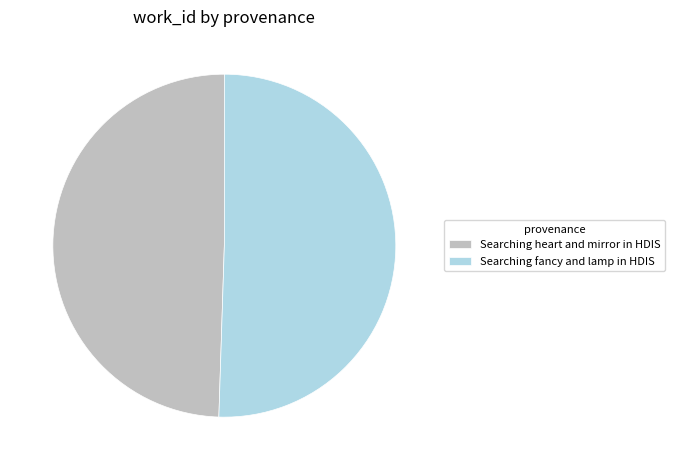

Is the sum of Searching fancy and lamp in HDIS and Searching heart and mirror in HDIS greater than half?

Yes